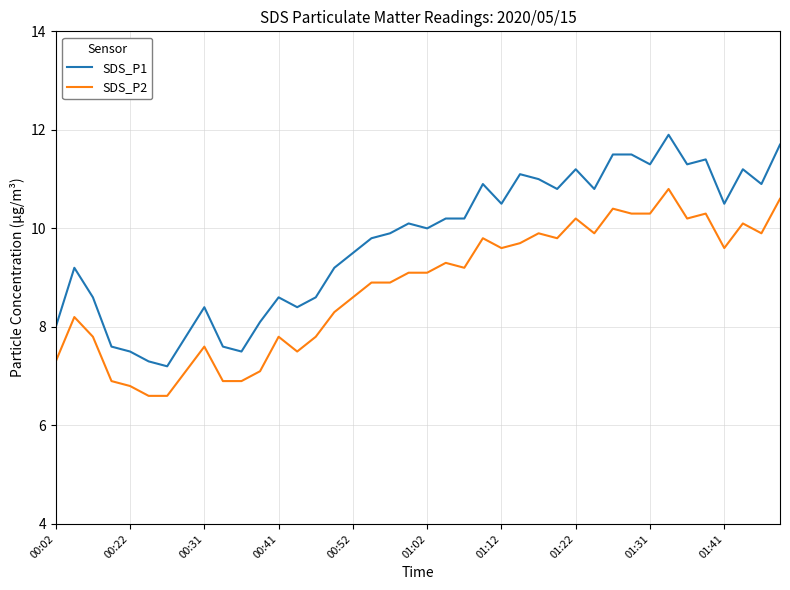

True or false: SDS_P2 and SDS_P1 intersect in this chart.

False